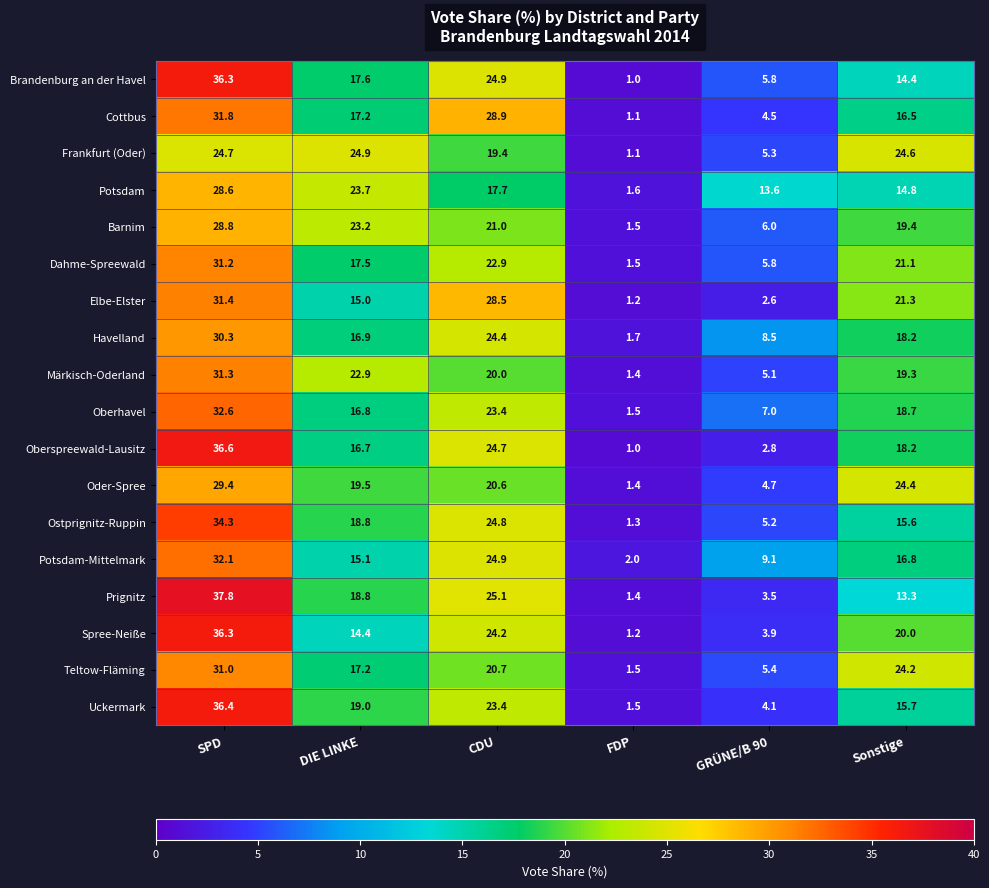

What is the greatest value displayed?

37.8